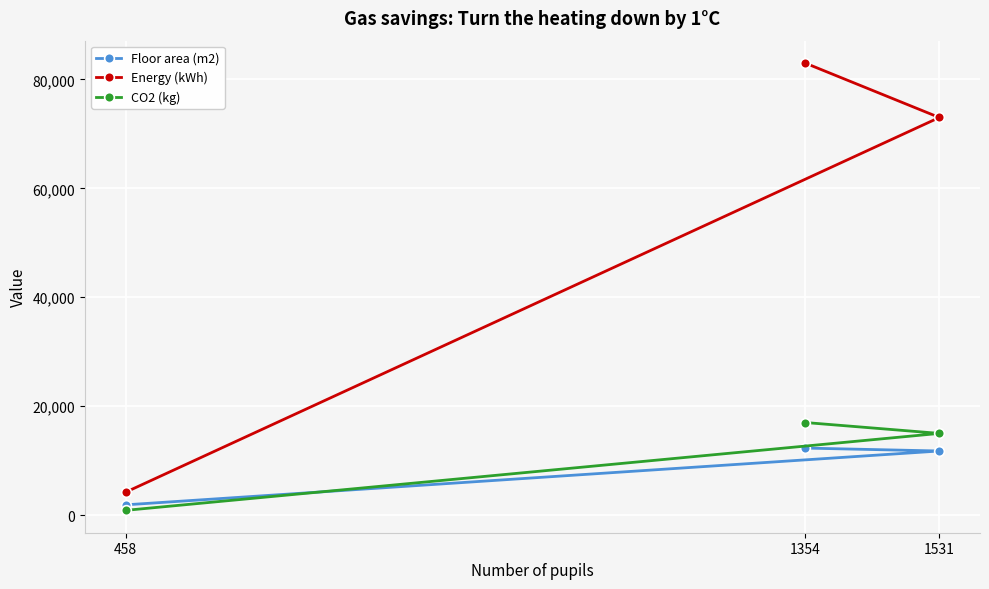

What is the average value of the Energy (kWh) series?

53400